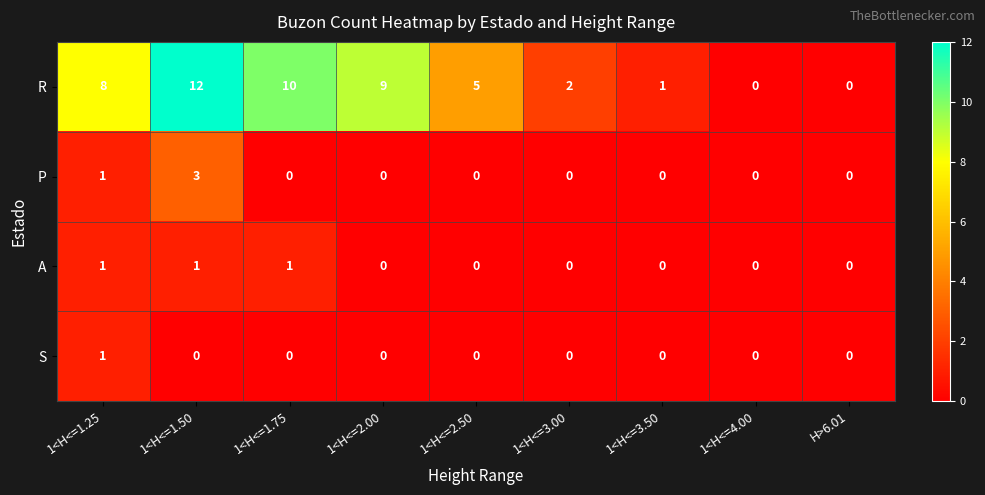

What is the total value across all series at 1<H<=1.25?

11